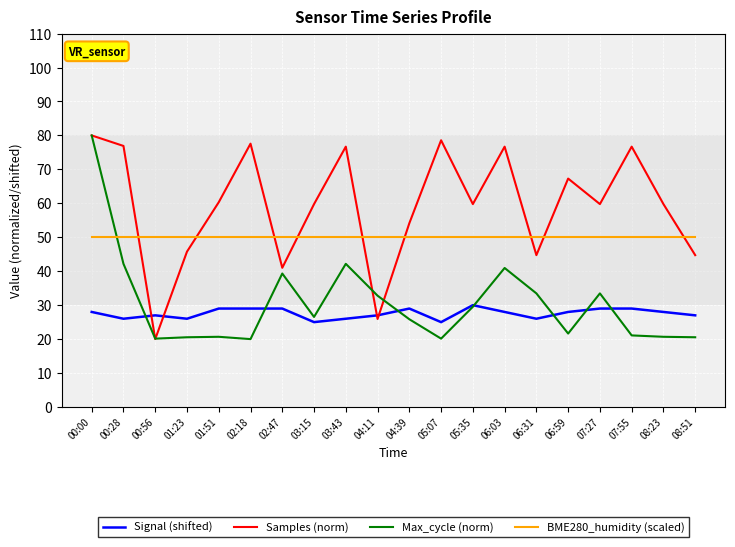

True or false: BME280_humidity (scaled) has a value of 66.6 at 03:43.

False